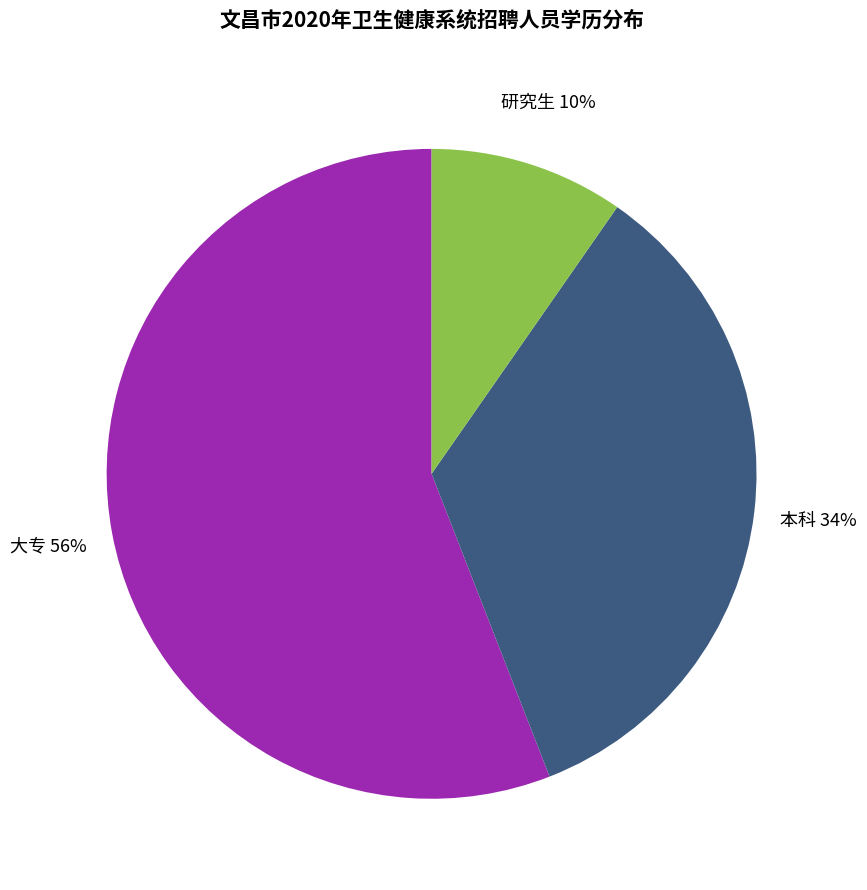

To the nearest percent, what is the difference between the largest and smallest slice percentages?

46%